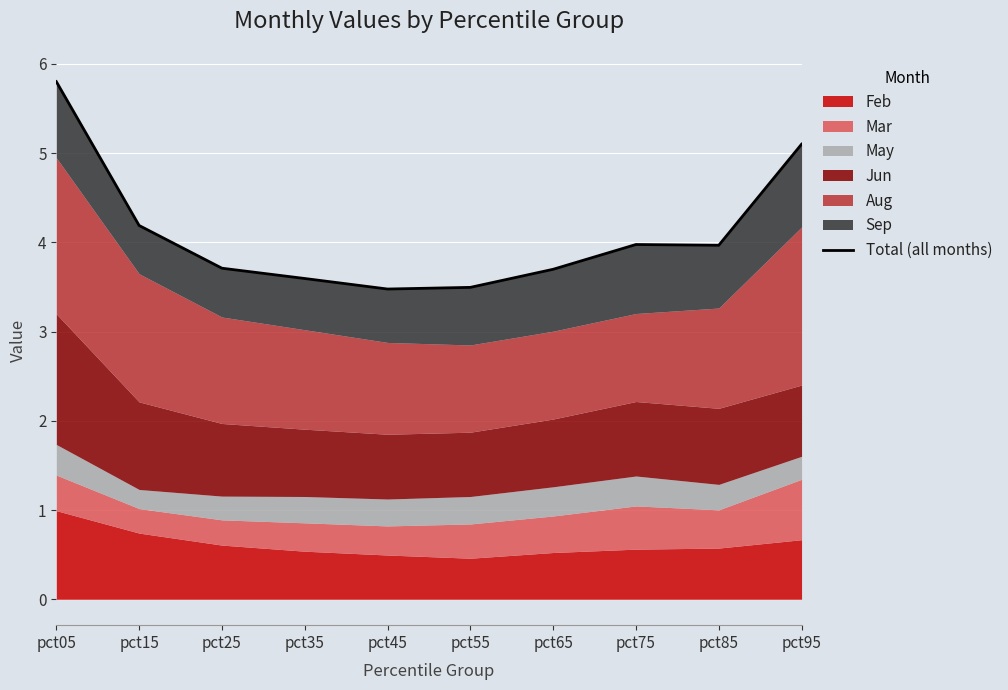

What is the difference between the second highest and minimum values?

1.6